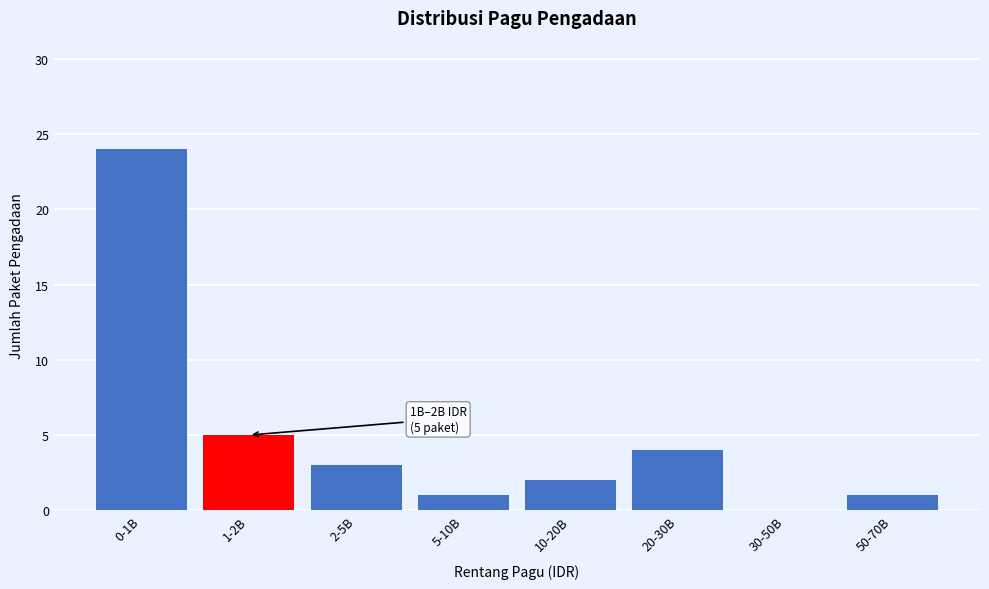

Reading left to right, transcribe all the data shown in this chart.

0-1B=24	1-2B=5	2-5B=3	5-10B=1	10-20B=2	20-30B=4	30-50B=0	50-70B=1